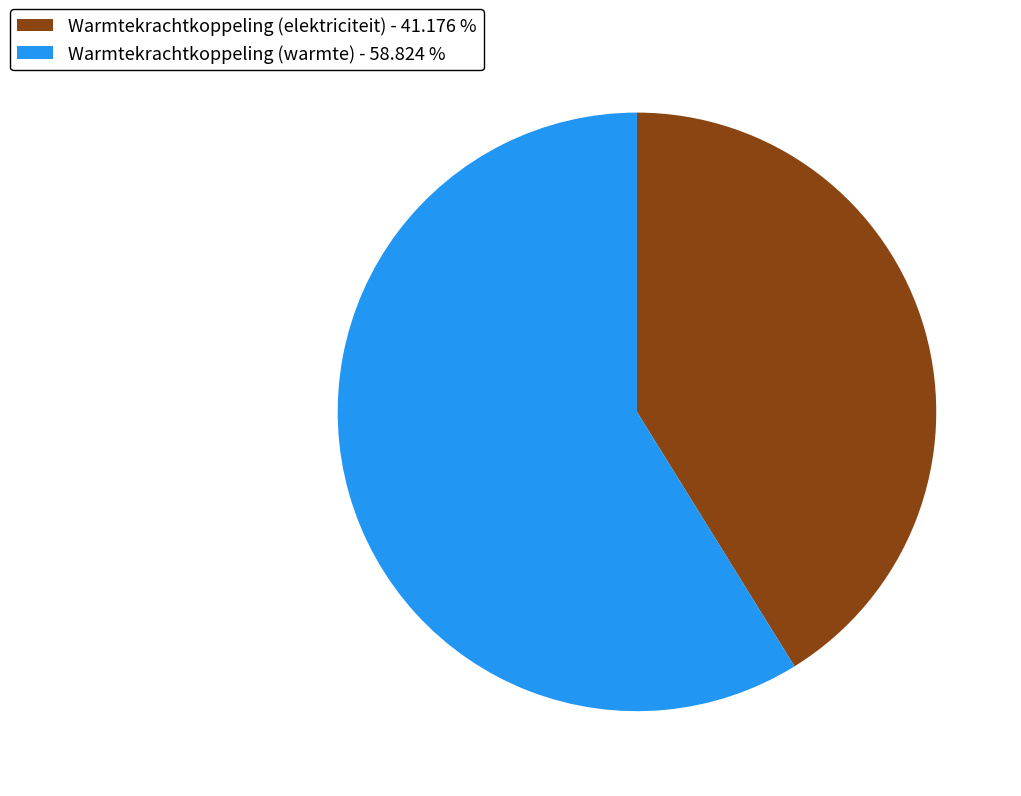

Count the number of slices in the pie.

2